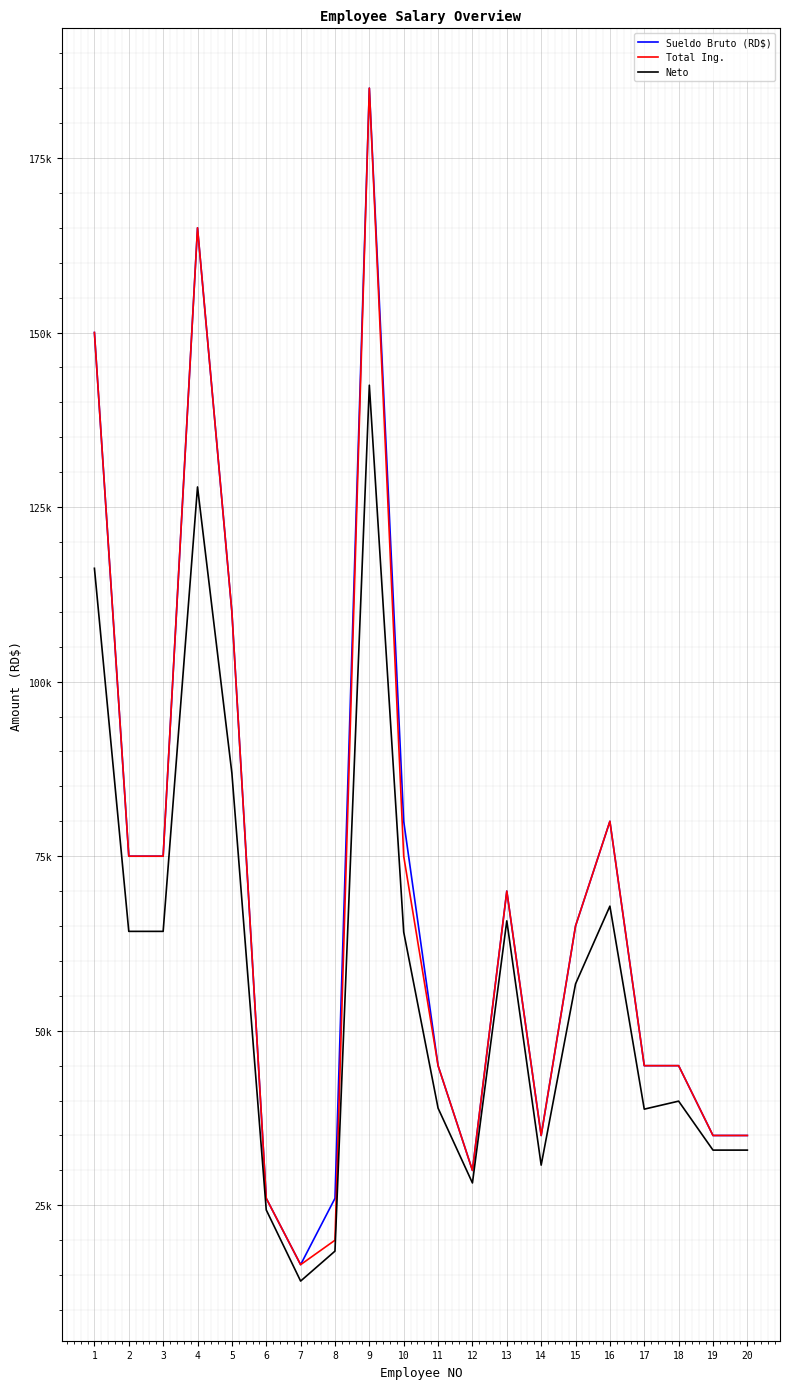

What are all the series names shown in the legend?

Sueldo Bruto (RD$), Total Ing., Neto